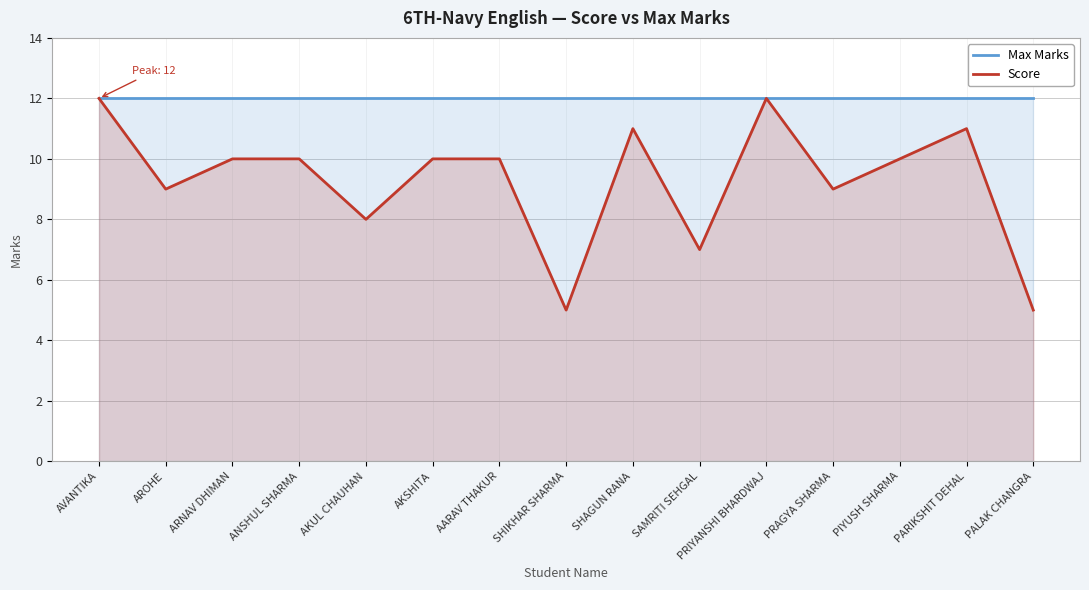

Is it true that Max Marks equals 12 at SHAGUN RANA?

True